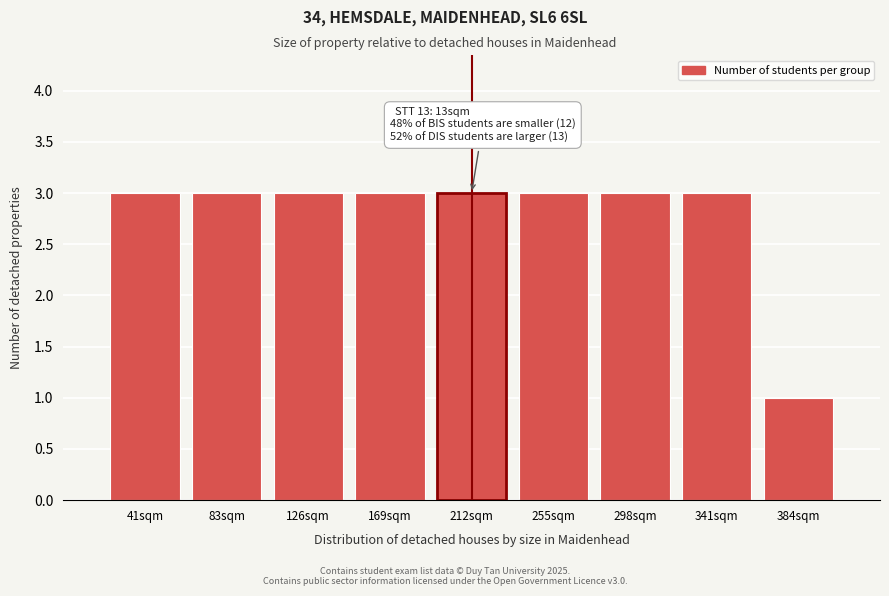

Reading right to left, what are all the values shown in this chart?

384sqm=1	341sqm=3	298sqm=3	255sqm=3	212sqm=3	169sqm=3	126sqm=3	83sqm=3	41sqm=3